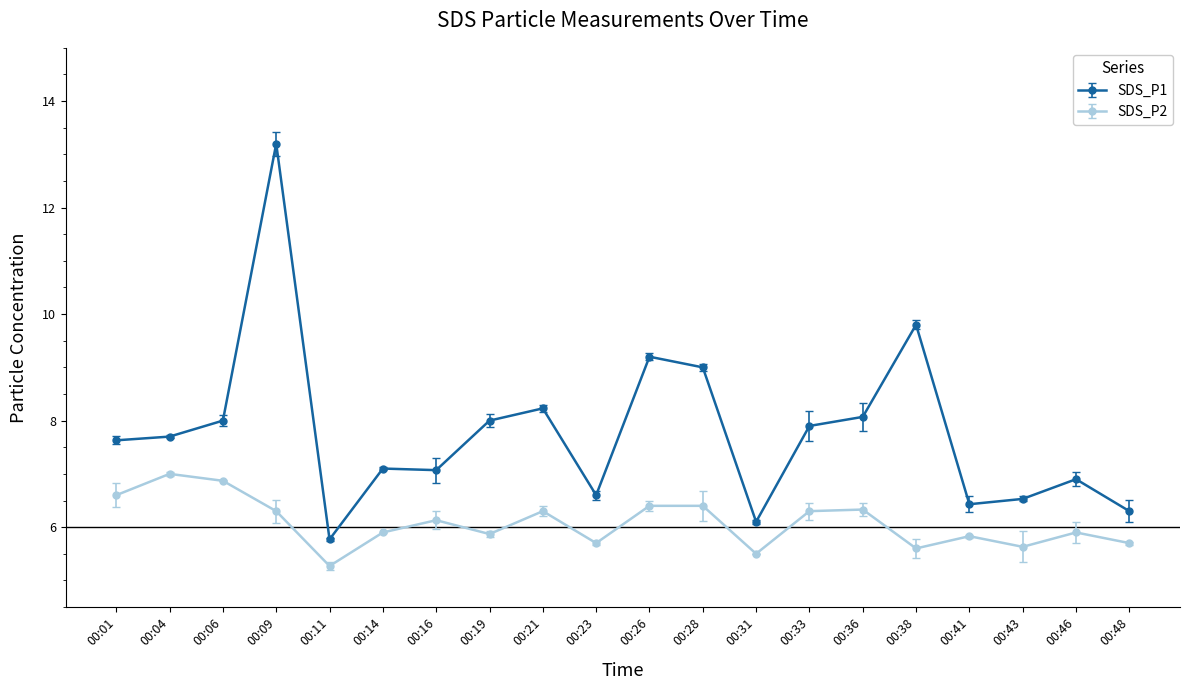

At 00:06, list the series in order from smallest to largest.

SDS_P2, SDS_P1